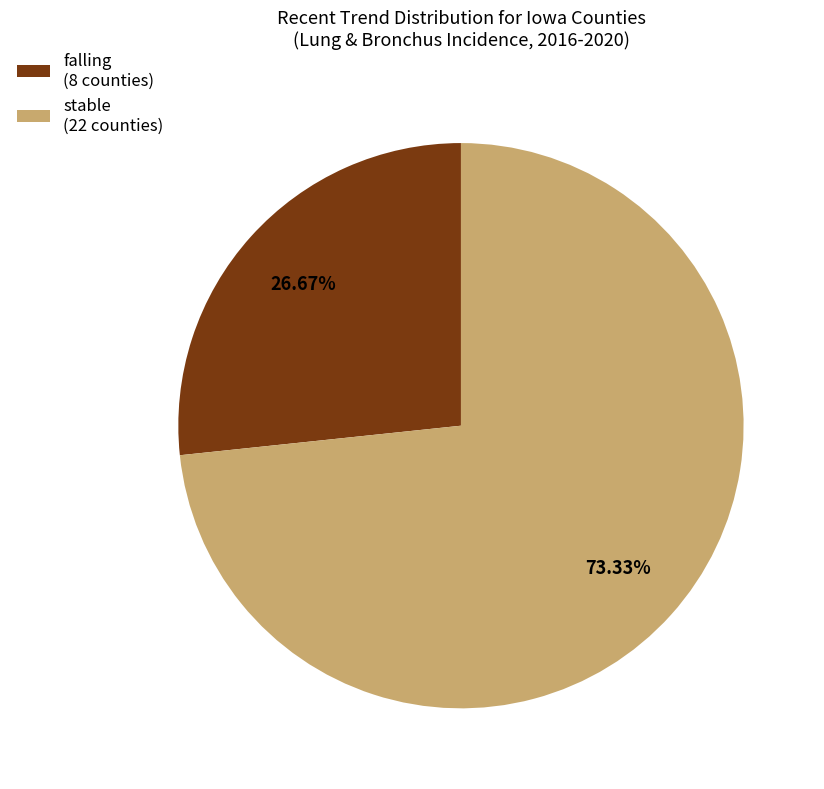

What is the largest slice in the pie chart?

stable (22 counties)